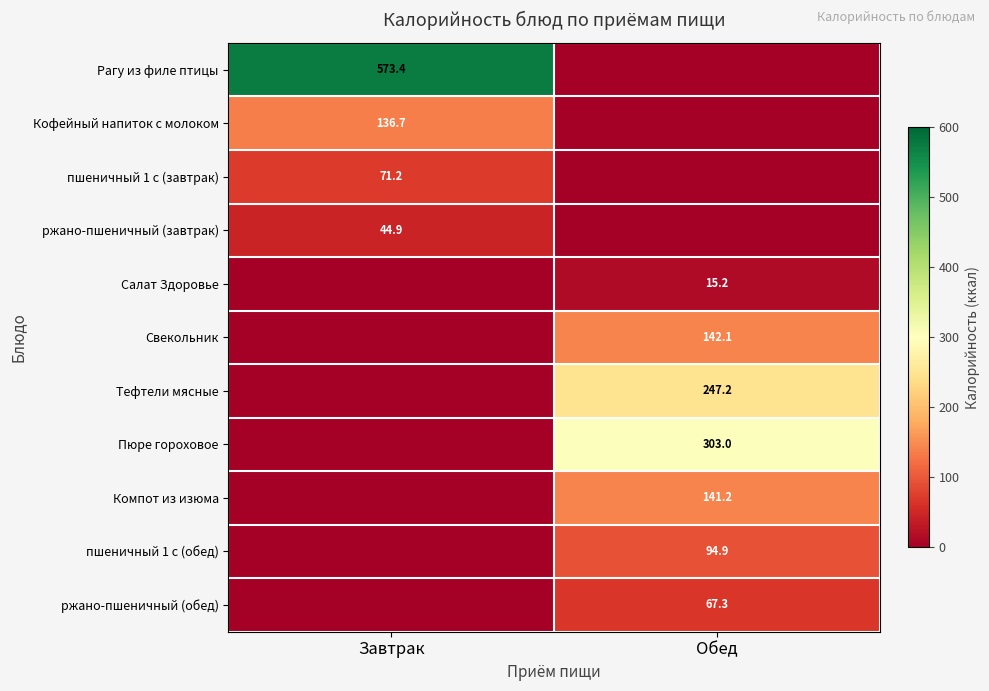

Is it true that Тефтели мясные equals 247.2 at Обед?

True